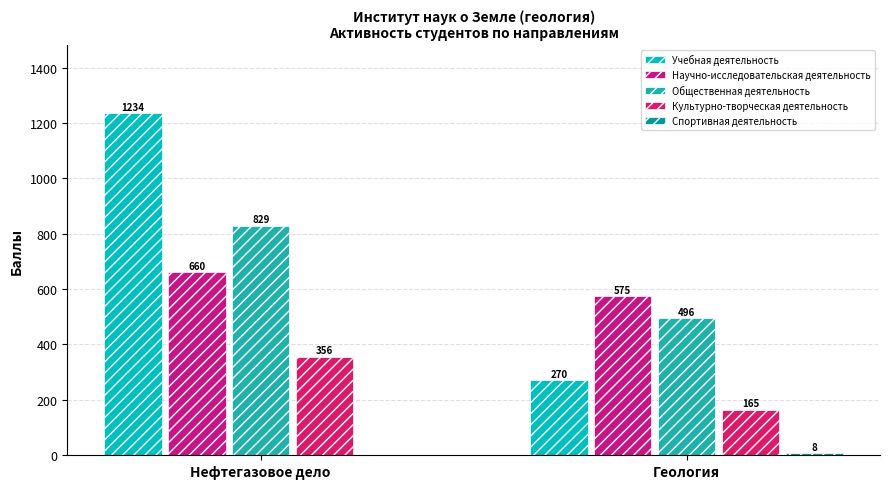

Reading left to right, list all the values displayed in this chart.

Учебная деятельность: 1234	270
Научно-исследовательская деятельность: 660	575
Общественная деятельность: 829	496
Культурно-творческая деятельность: 356	165
Спортивная деятельность: 0	8